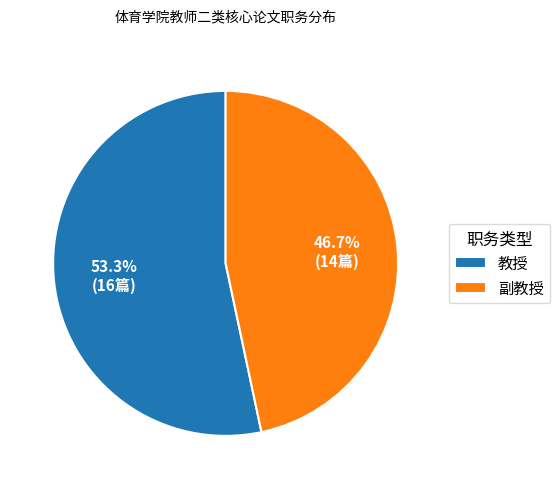

Which category has the biggest portion of the pie?

教授